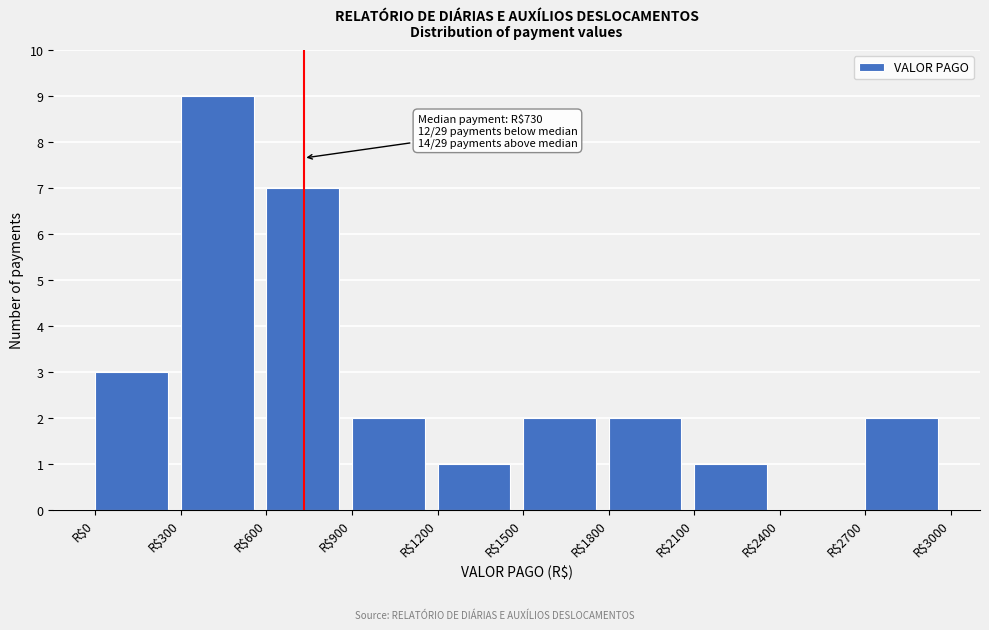

Over which range of the x-axis is the bar tallest?

300 to 600